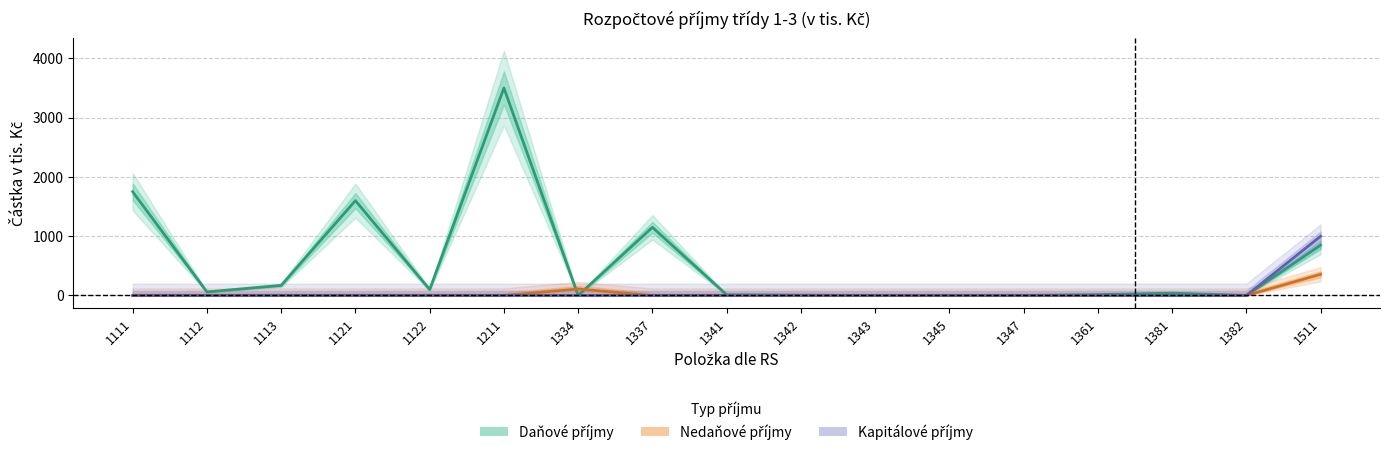

What is the total value across all series at 1211?

3500.0